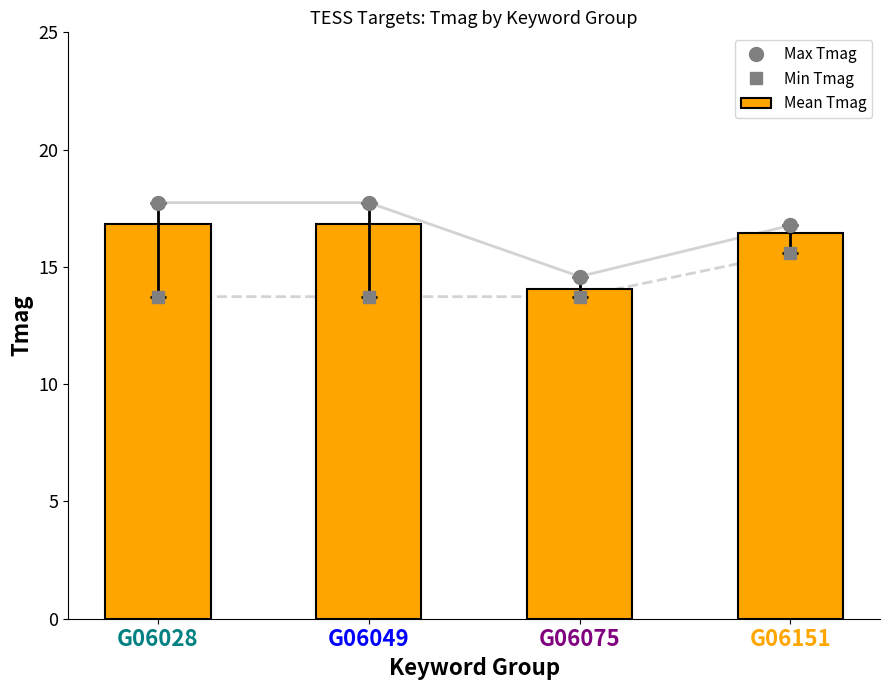

What is the value of the Max Tmag bar at the 2nd from the left?

17.7